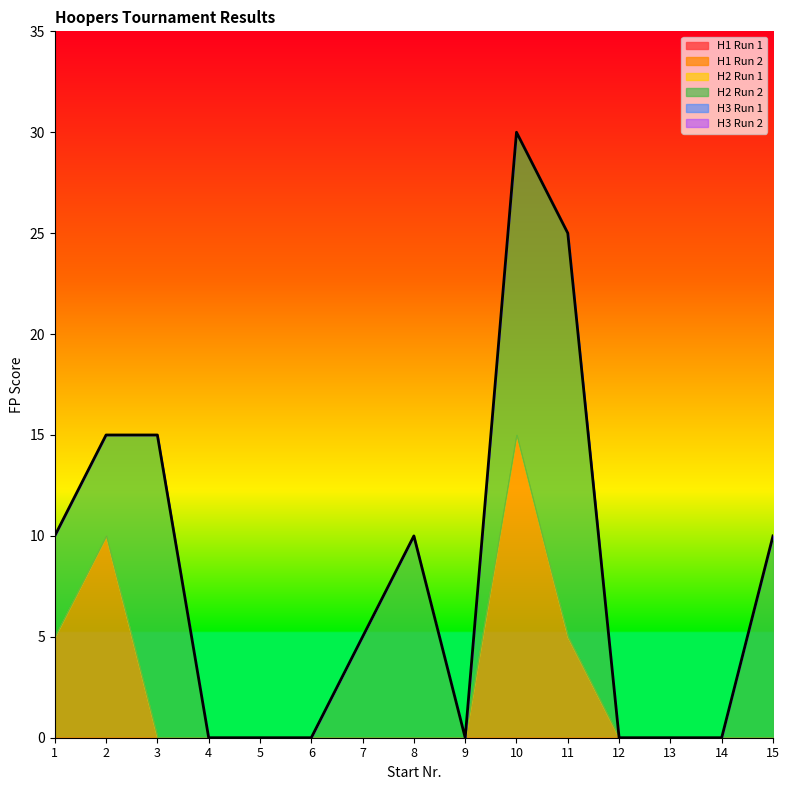

Reading left to right, list all the values displayed in this chart.

H1 Run 1: 0	0	0	0	0	0	0	0	0	0	0	0	0	0	0
H1 Run 2: 5	10	0	0	0	0	0	0	0	15	5	0	0	0	0
H2 Run 1: 0	0	0	0	0	0	0	0	0	0	0	0	0	0	0
H2 Run 2: 5	5	15	0	0	0	5	10	0	15	20	0	0	0	10
H3 Run 1: 0	0	0	0	0	0	0	0	0	0	0	0	0	0	0
H3 Run 2: 0	0	0	0	0	0	0	0	0	0	0	0	0	0	0